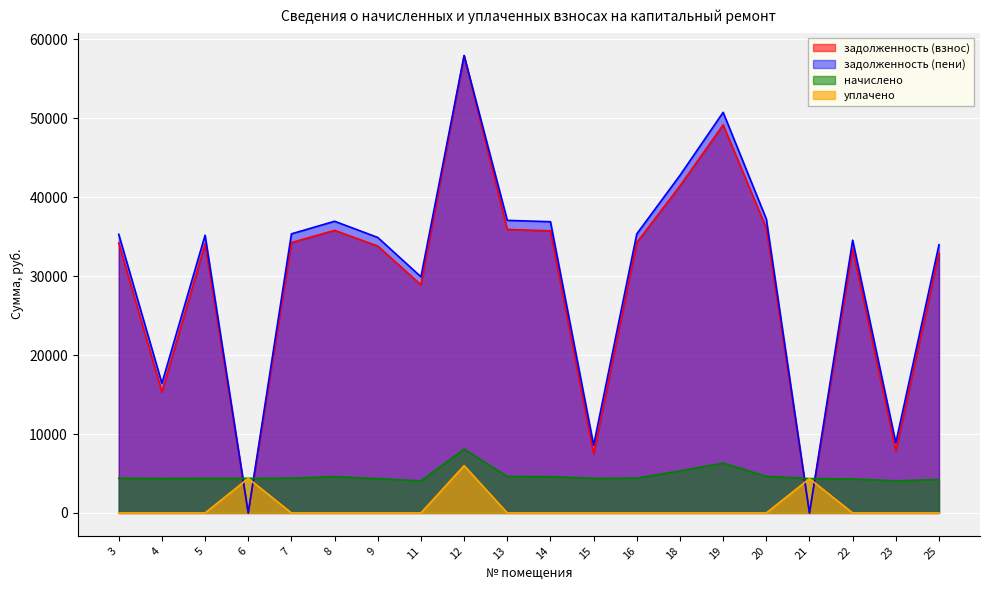

What is the difference between the second highest and second lowest values in the задолженность (взнос) series?

49181.4